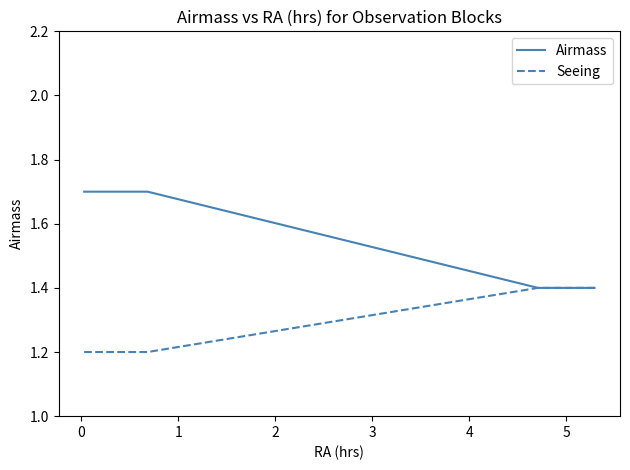

What is the lowest value of the Seeing series?

1.2